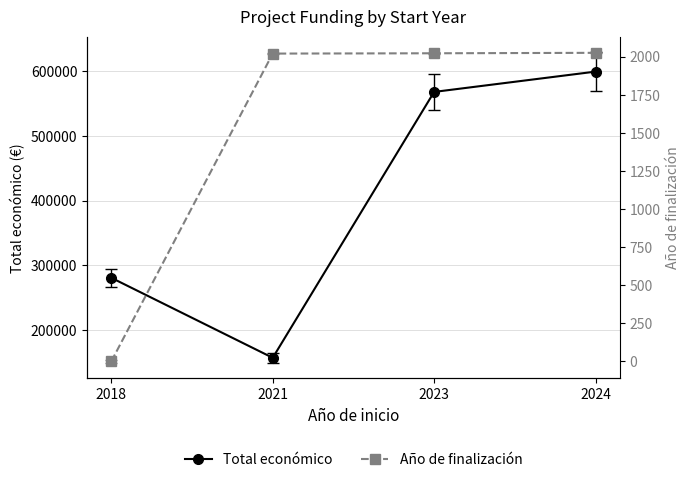

What is the sum of all Año de finalización values?

6070